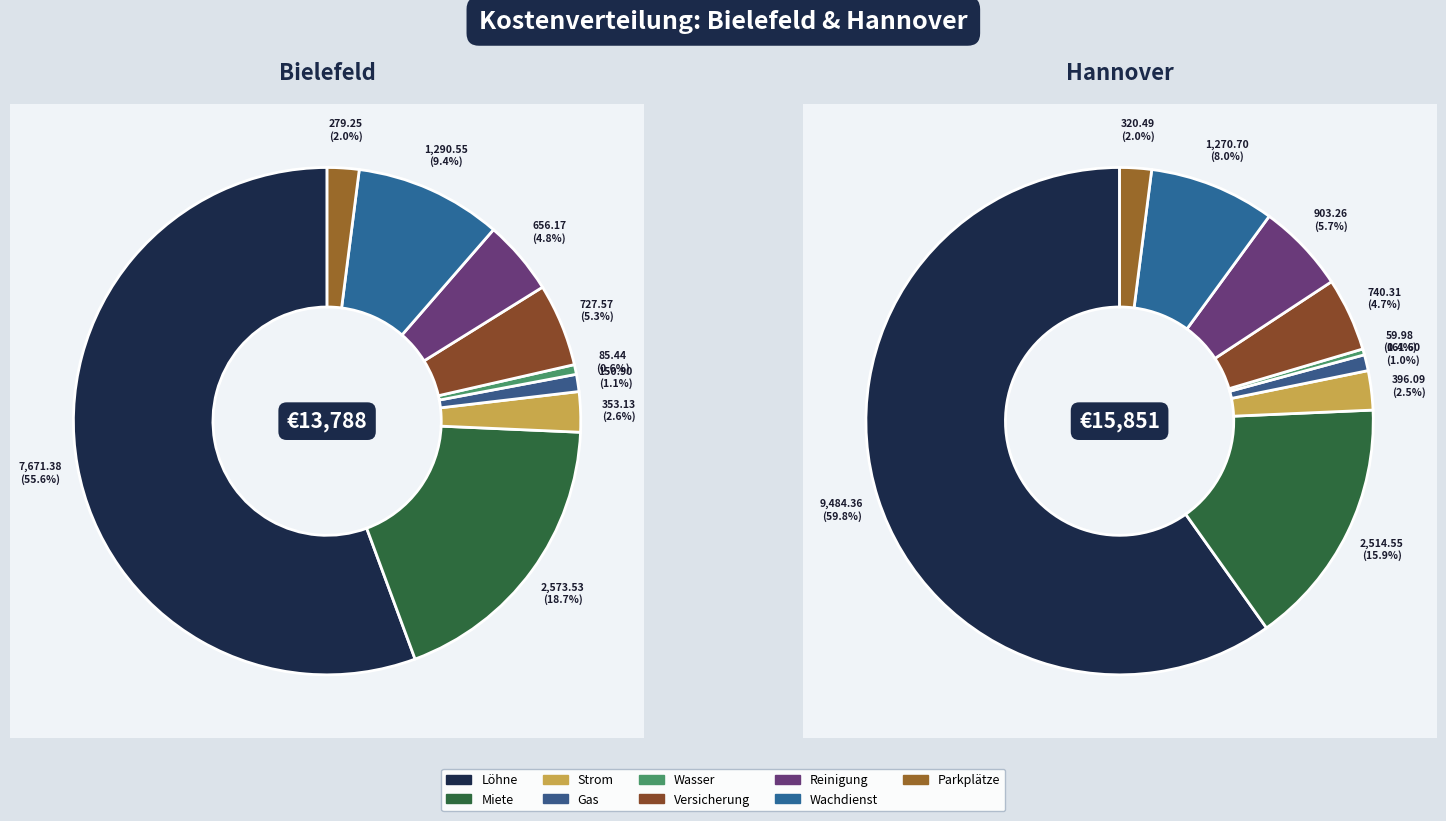

How much of the chart is everything except Versicherung?

94.7%